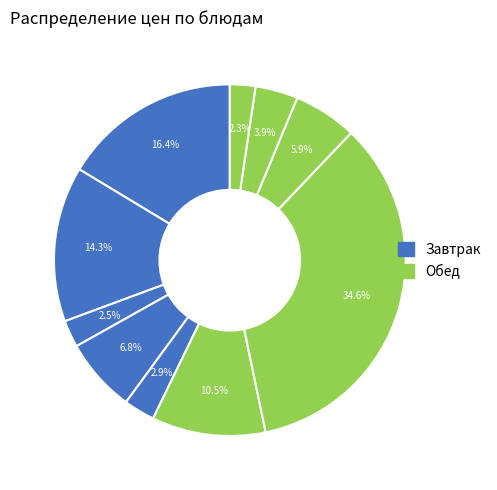

How many slices are in this pie chart?

10